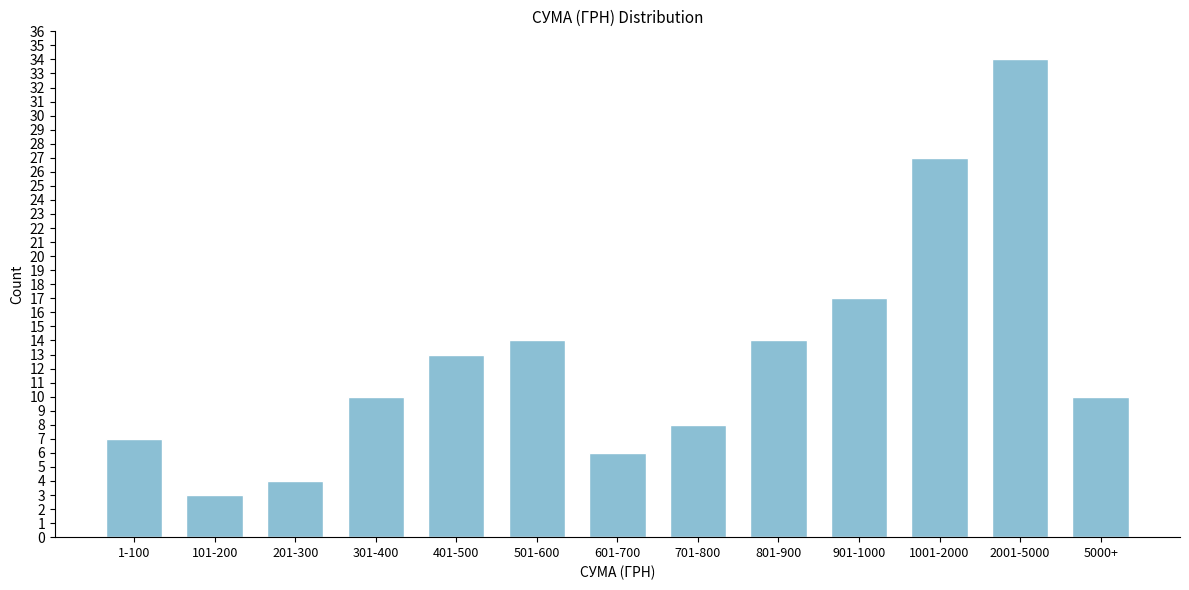

Reading left to right, extract all data points from this chart.

7	3	4	10	13	14	6	8	14	17	27	34	10